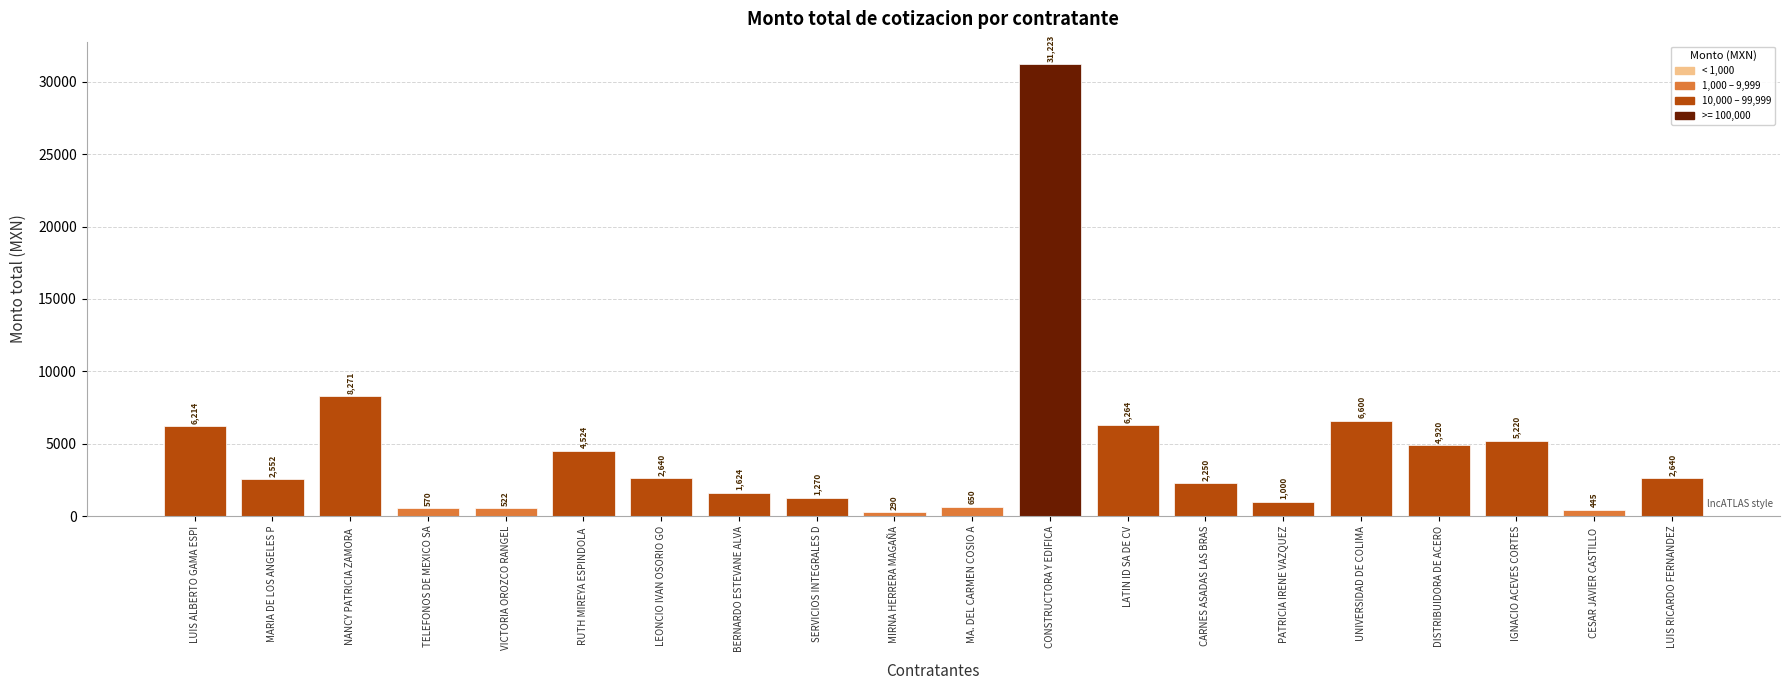

What is the change in value from VICTORIA OROZCO RANGEL to PATRICIA IRENE VAZQUEZ?

+478.0